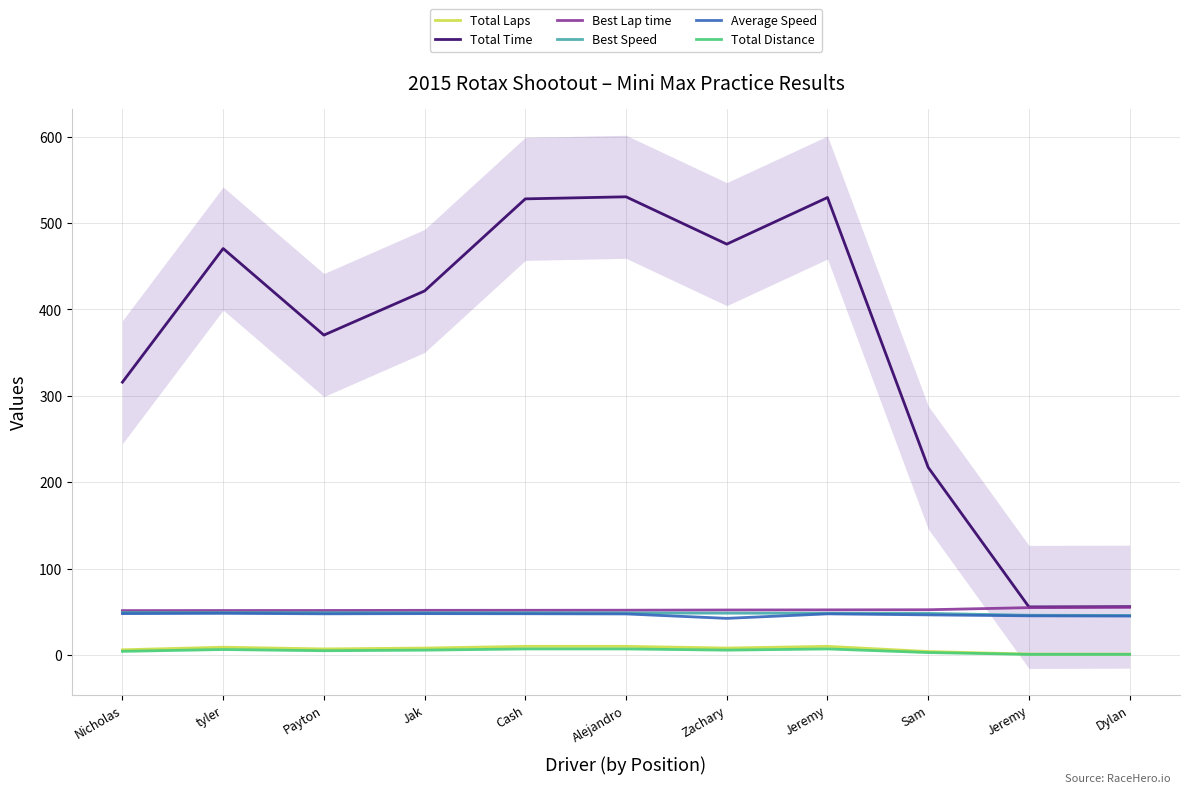

Reading left to right, transcribe all the data shown in this chart.

Total Laps: 6.0	9.0	7.0	8.0	10.0	10.0	8.0	10.0	4.0	1.0	1.0
Total Time: 315.8	470.5	370.3	421.4	528.0	530.3	475.6	529.5	217.1	55.6	55.9
Best Lap time: 51.4	51.5	51.5	51.7	51.7	51.8	52.1	52.2	52.3	54.8	55.2
Best Speed: 49.1	49.0	48.9	48.8	48.7	48.6	48.4	48.3	48.1	46.0	45.7
Average Speed: 47.9	48.2	47.6	47.8	47.7	47.5	42.4	47.6	46.4	45.3	45.1
Total Distance: 4.2	6.3	4.9	5.6	7.0	7.0	5.6	7.0	2.8	0.7	0.7